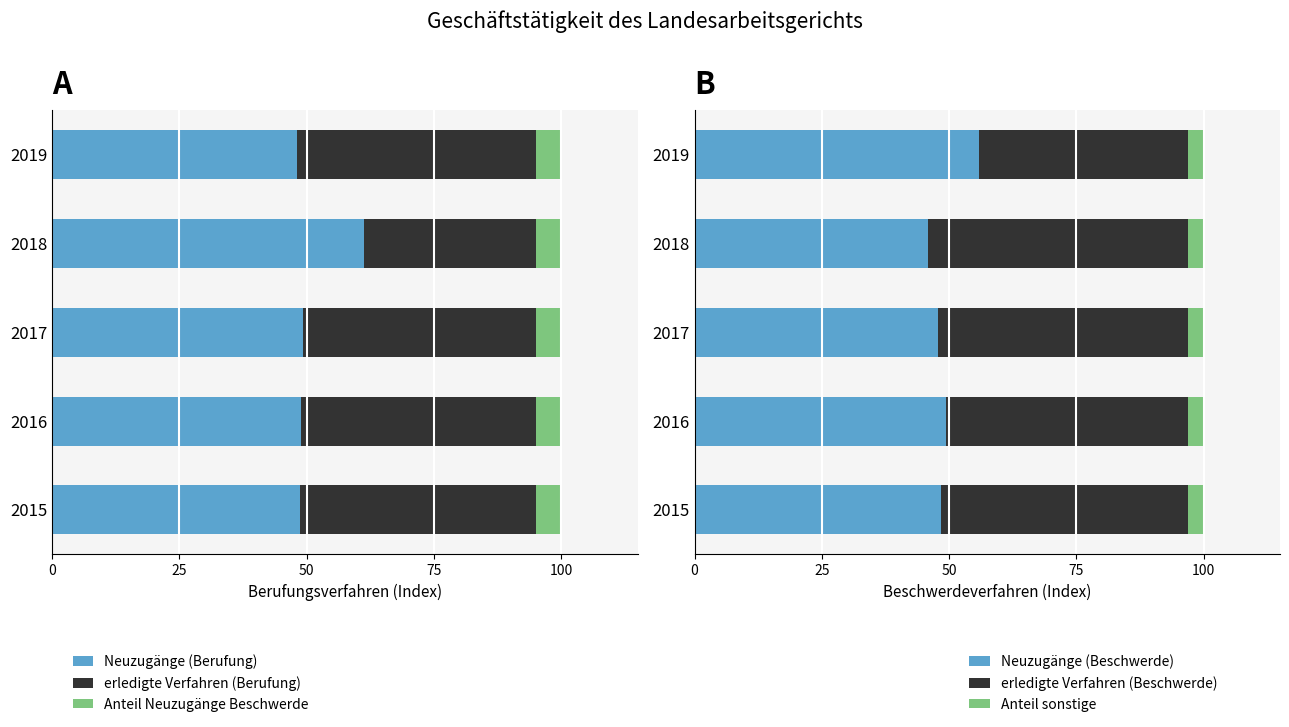

How many values in the erledigte Verfahren (Beschwerde) series are below 48?

2